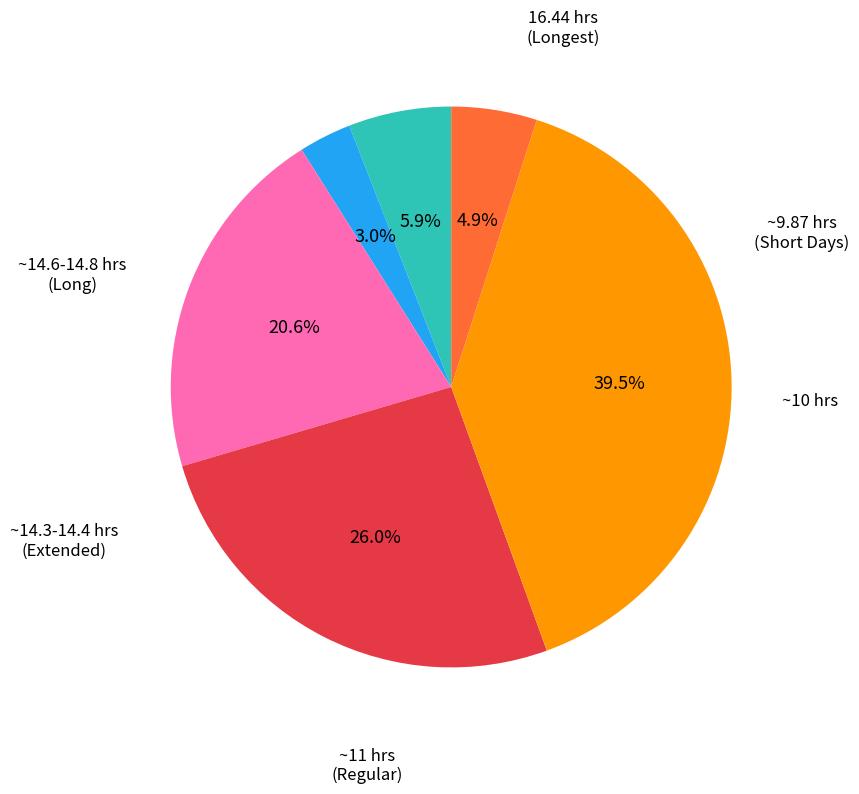

Does any single category account for the majority?

No